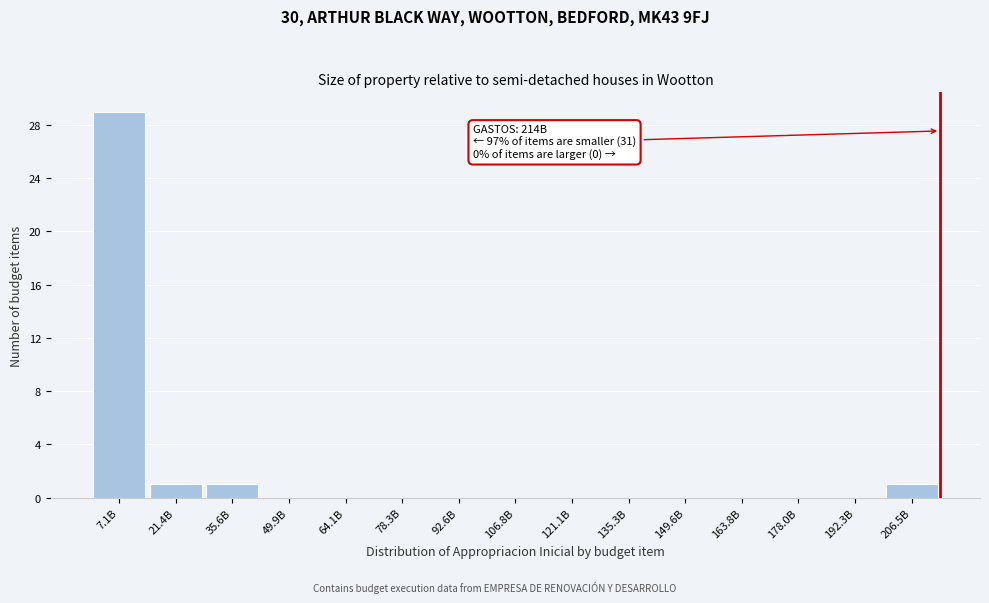

Reading right to left, list all the values displayed in this chart.

206.5B=1	192.3B=0	178.0B=0	163.8B=0	149.6B=0	135.3B=0	121.1B=0	106.8B=0	92.6B=0	78.3B=0	64.1B=0	49.9B=0	35.6B=1	21.4B=1	7.1B=29